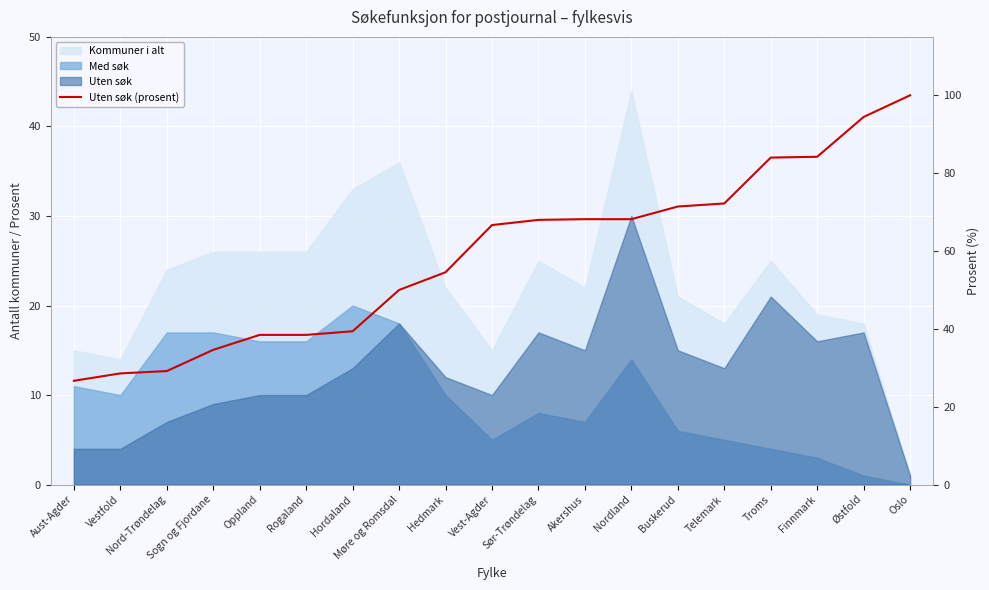

Count the number of categories in the chart.

19